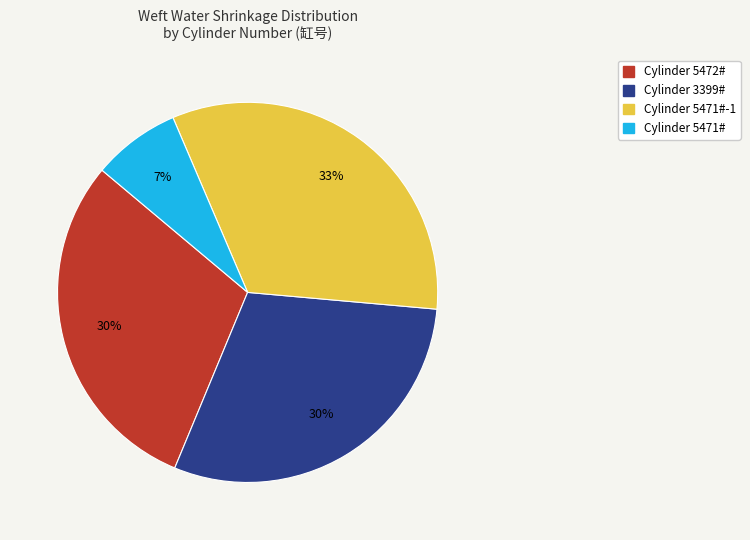

Is there any slice that represents more than half of the pie?

No